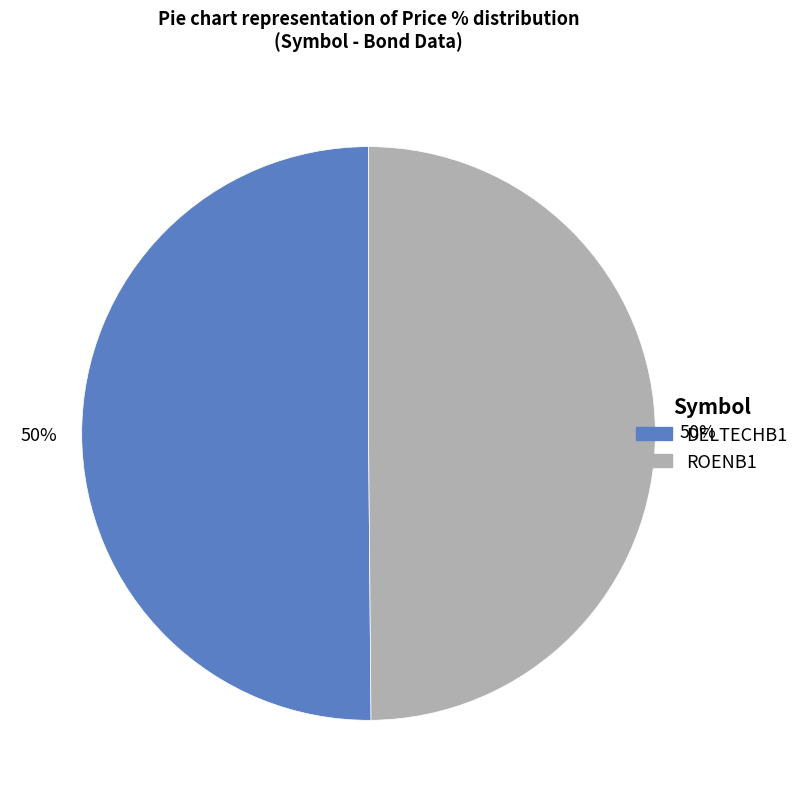

Combined, do DELTECHB1 and ROENB1 account for over 50%?

Yes